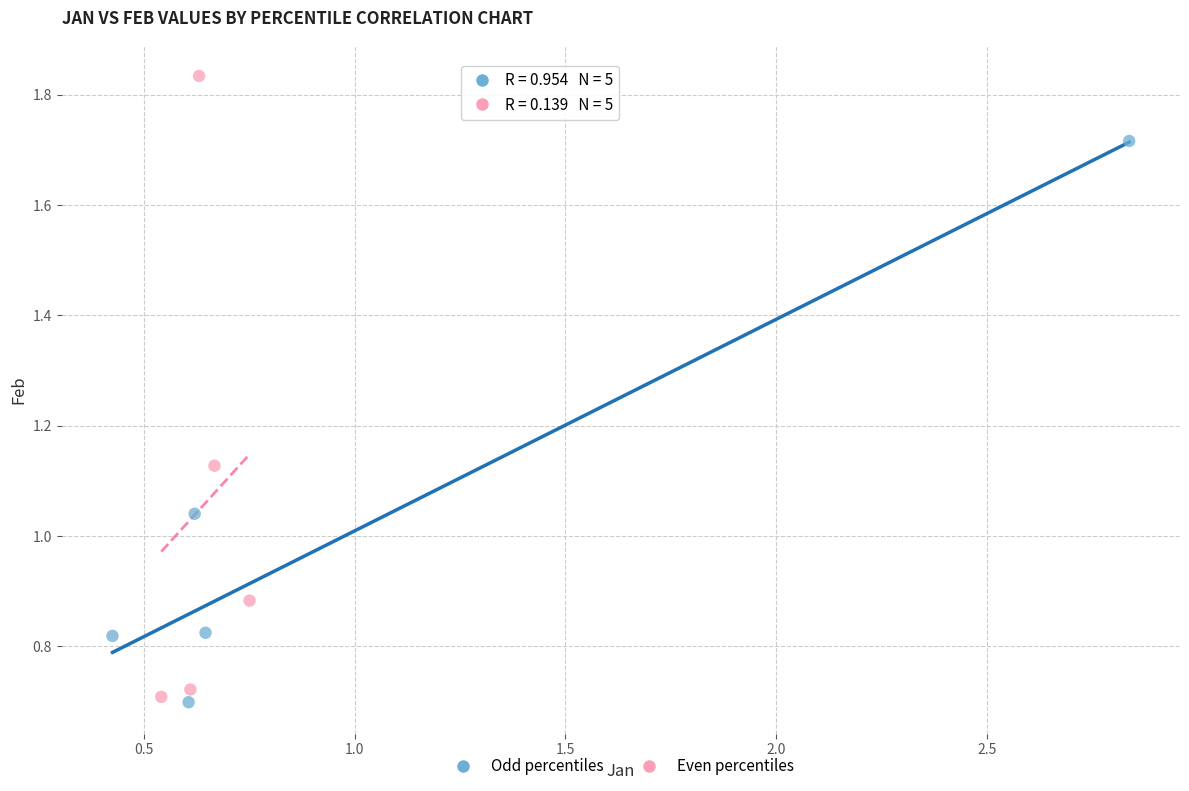

Which series reaches the maximum Y coordinate?

Even percentiles